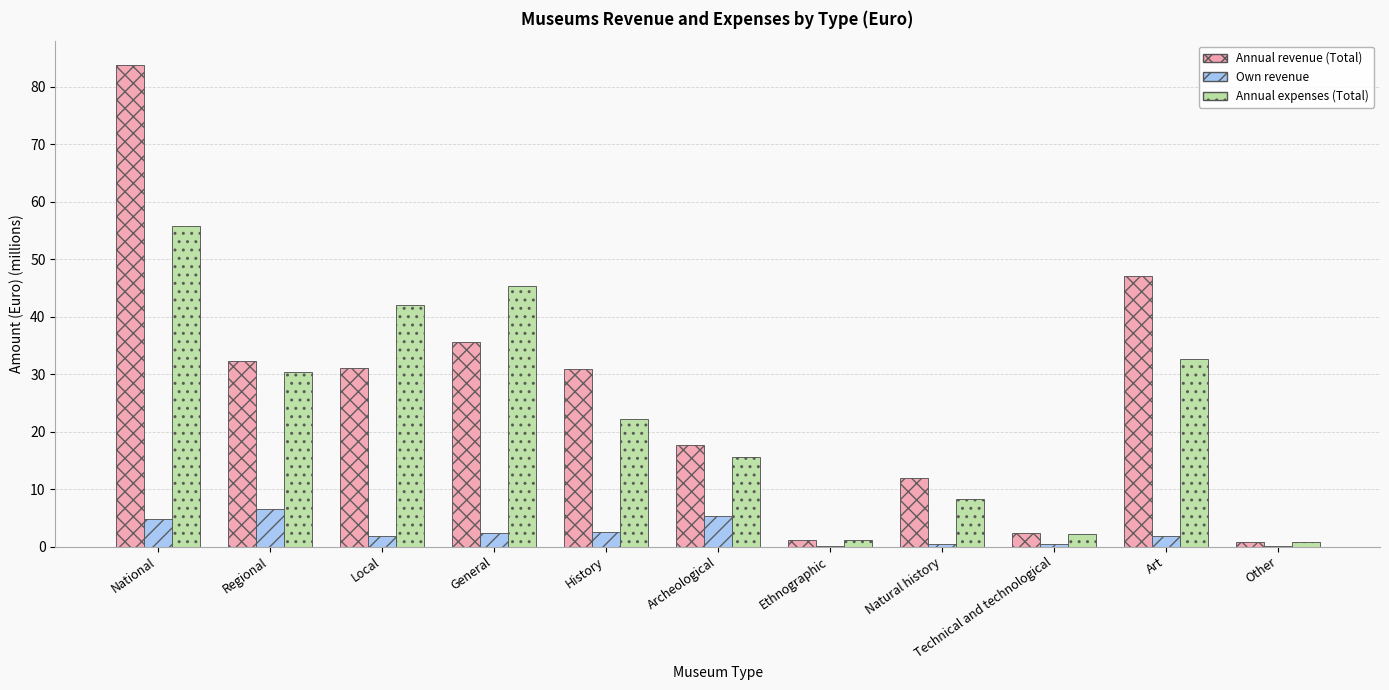

At which category is the sum across all series the highest?

National